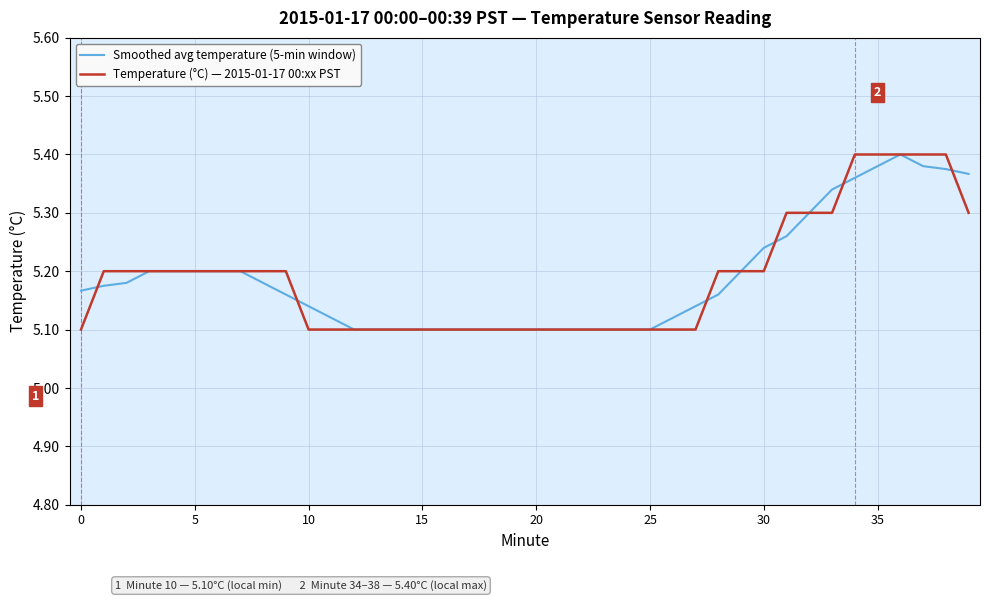

Which series has the largest range (max minus min)?

Smoothed avg temperature (5-min window)